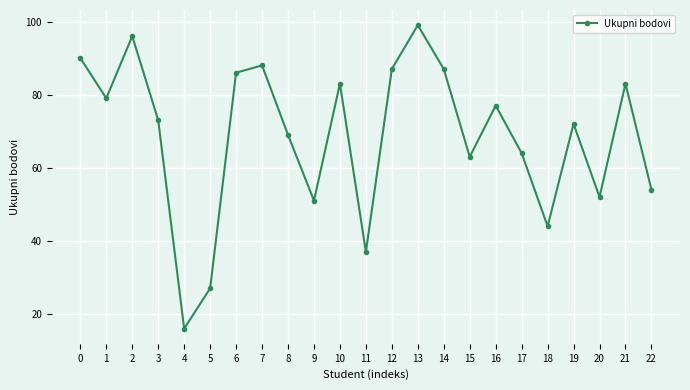

At which category does the chart reach its peak across all series?

13